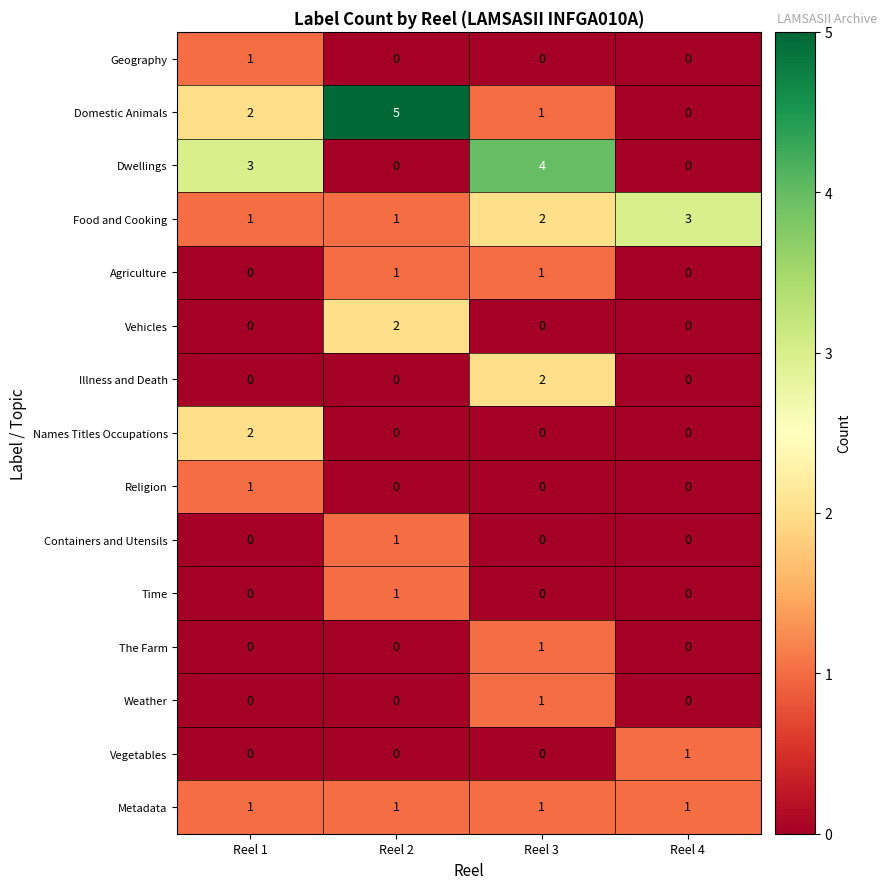

How many Names Titles Occupations values are between 0 and 2?

4